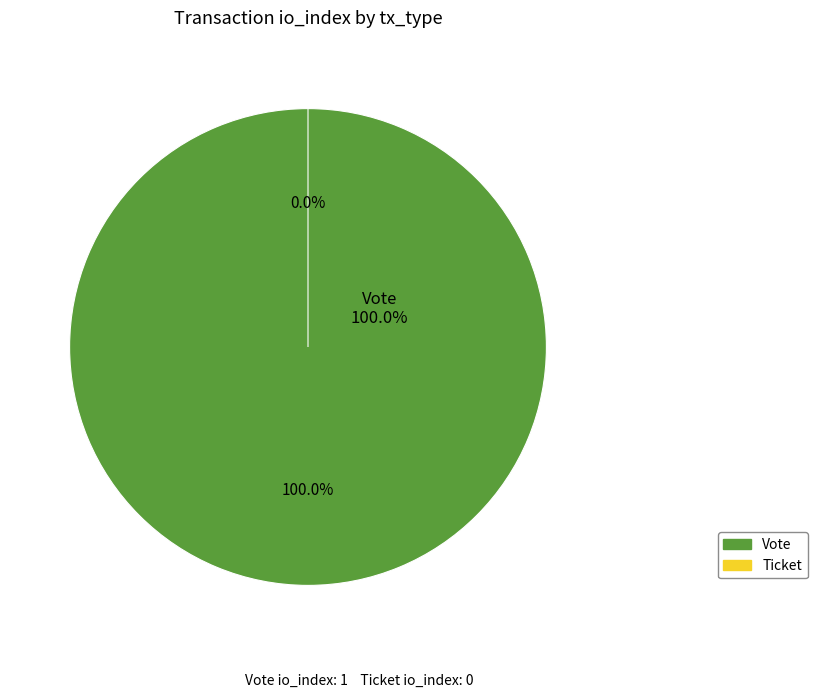

Is there a majority slice in this chart?

Yes